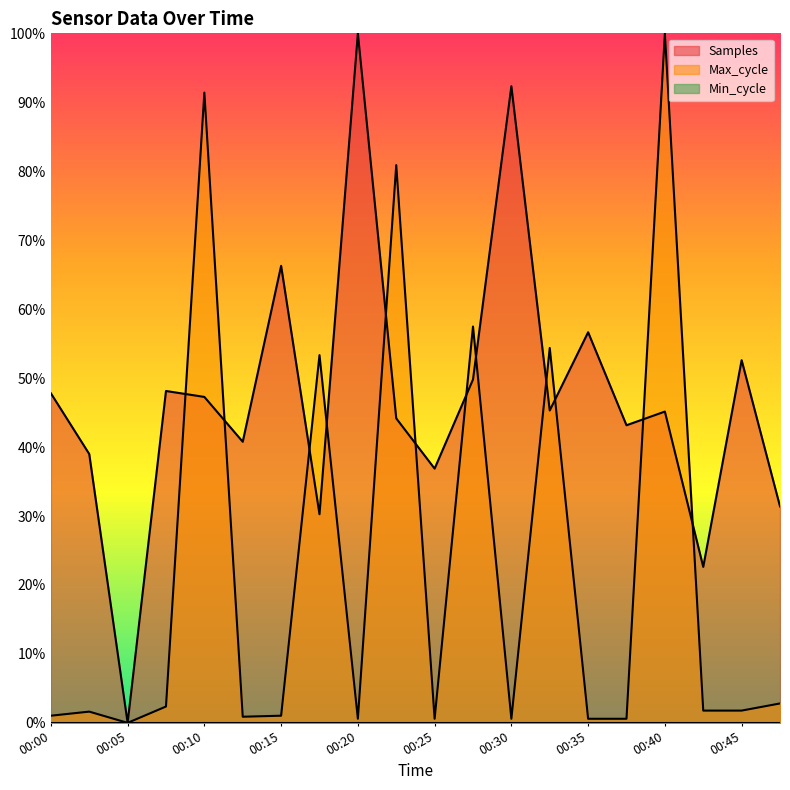

Does the chart display data point markers on the line(s)?

No